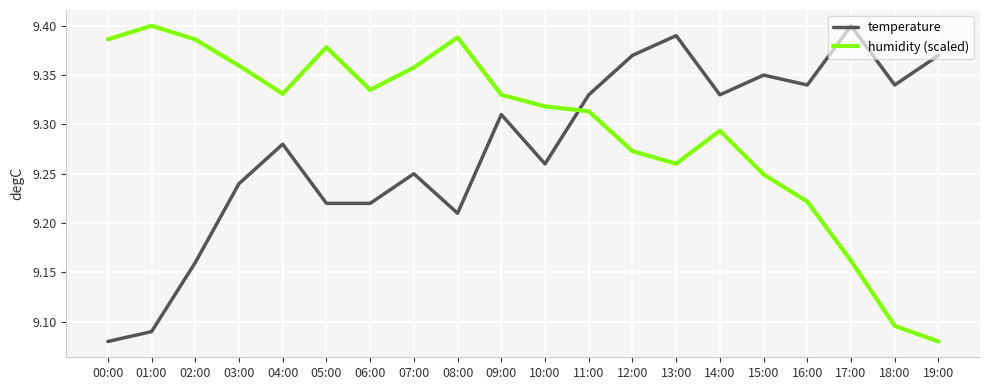

Which series changed the most between 01:00 and 09:00?

temperature